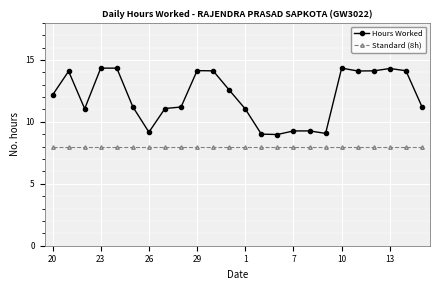

At how many categories does at least one series exceed 10?

18